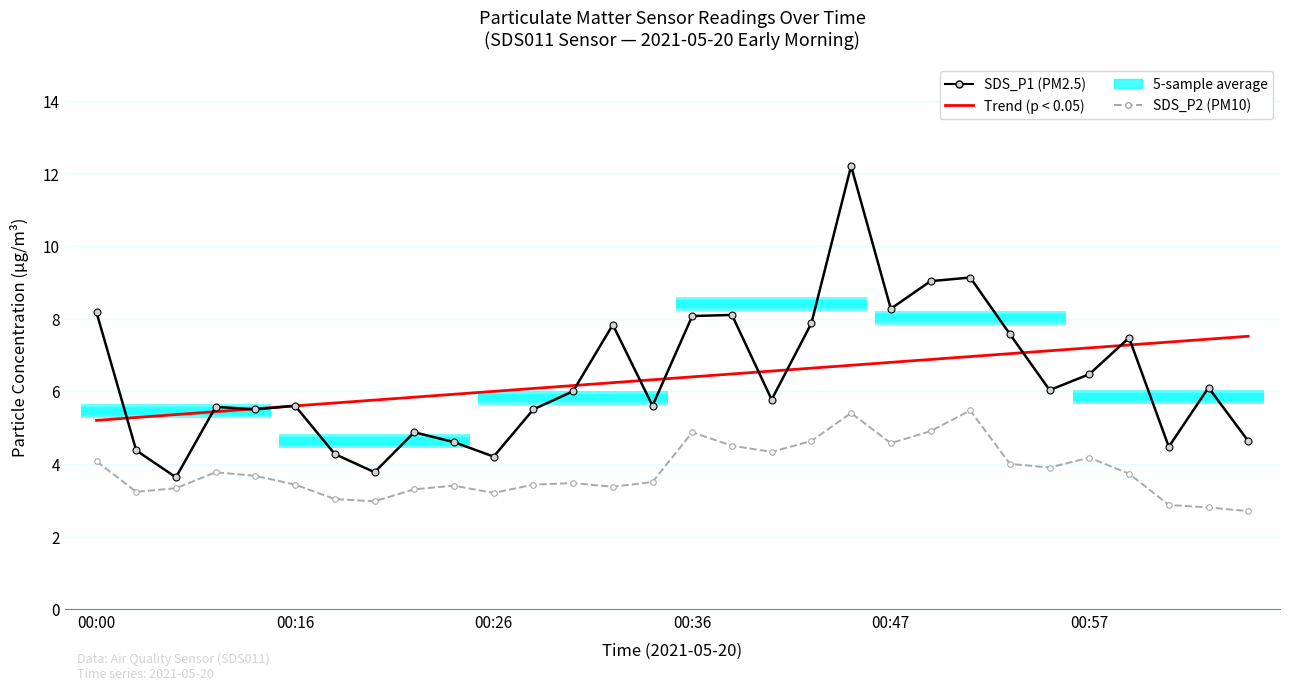

How many times do SDS_P1 (PM2.5) and Trend (SDS_P1) cross each other?

13